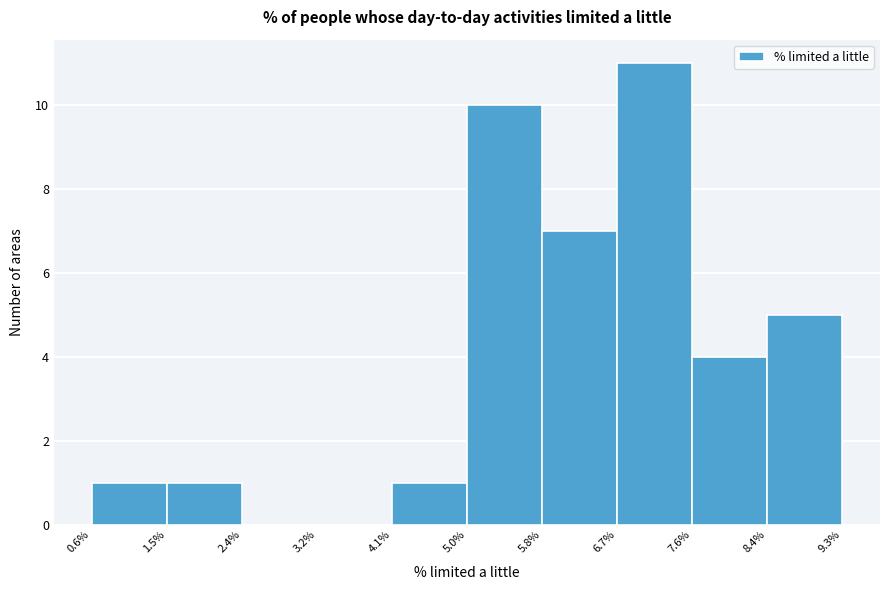

Reading left to right, transcribe this chart: for each bar, give the range it covers on the x-axis and its height. The values are not printed on the chart, so give them approximately, as read against the axis.

0.6% to 1.5%: 1
1.5% to 2.4%: 1
2.4% to 3.2%: 0
3.2% to 4.1%: 0
4.1% to 5.0%: 1
5.0% to 5.8%: 10
5.8% to 6.7%: 7
6.7% to 7.6%: 11
7.6% to 8.4%: 4
8.4% to 9.3%: 5